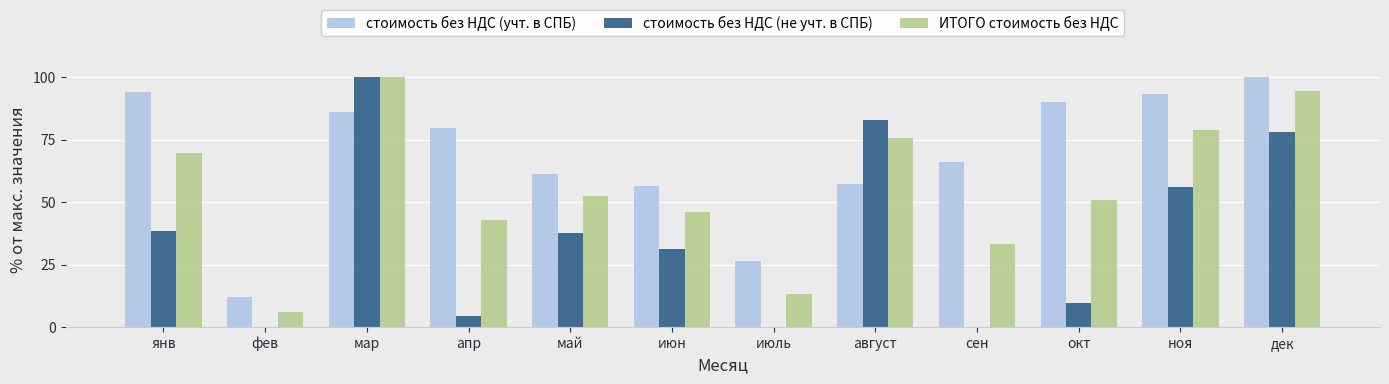

What is the maximum value for стоимость без НДС (не учт. в СПБ)?

100.0